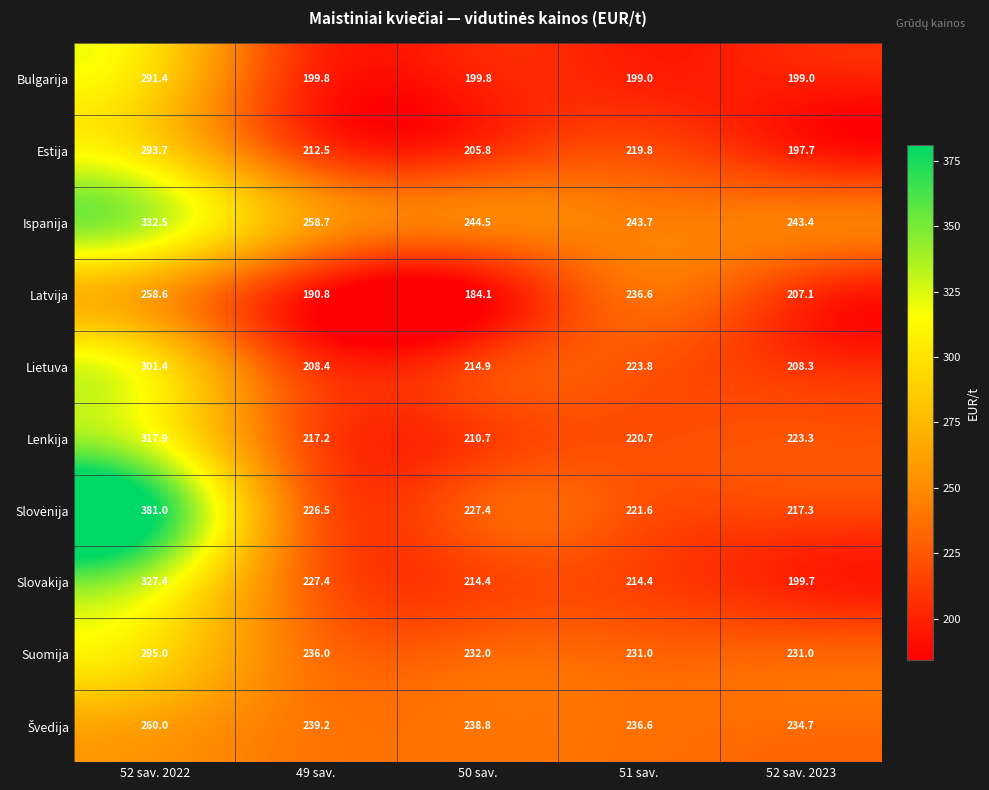

What is the spread (max minus min) of values at 52 sav. 2022?

122.4